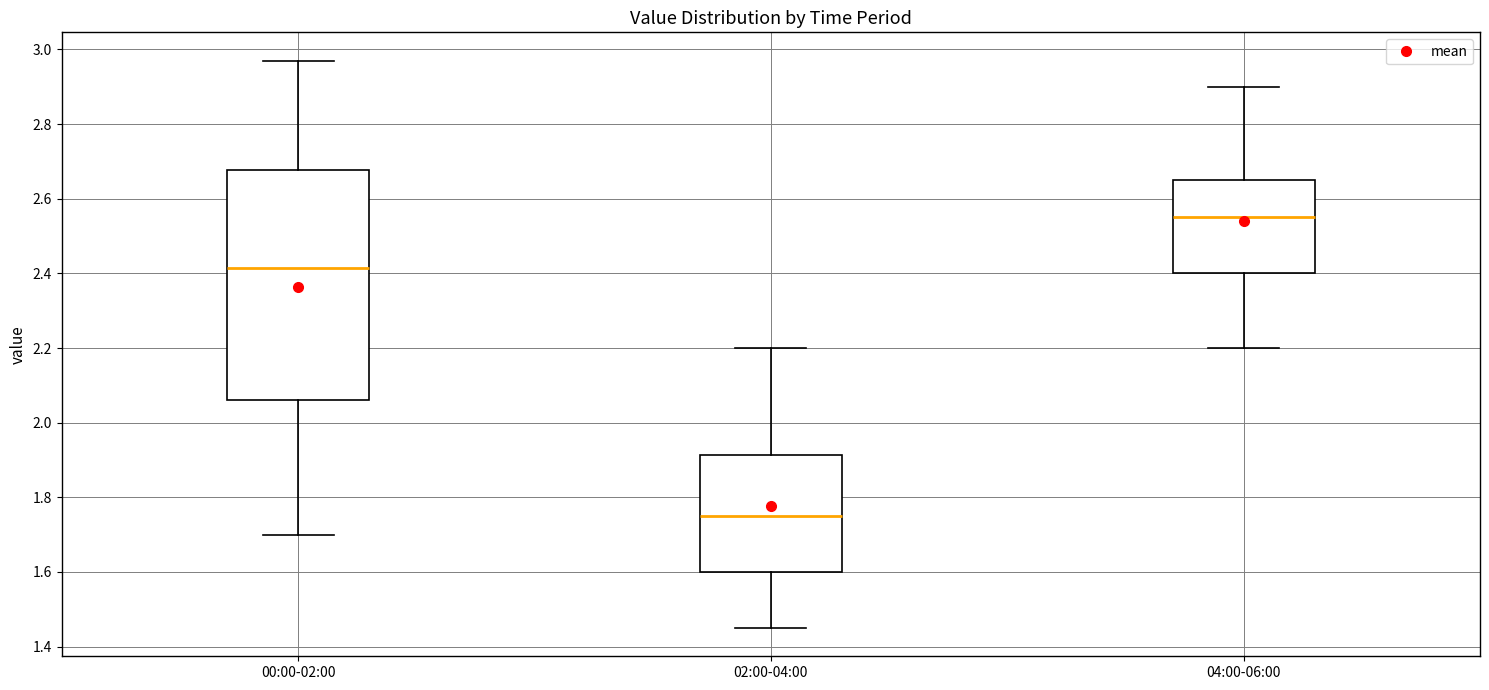

Reading left to right, transcribe this box plot: for each box, give where its median line is, the range the box spans, and where its two whiskers end, as read against the y-axis. The values are not printed on the chart, so give them approximately, as read against the axis.

00:00-02:00: median 2.42, box 2.06 to 2.68, whiskers 1.70 to 2.98
02:00-04:00: median 1.76, box 1.60 to 1.92, whiskers 1.46 to 2.20
04:00-06:00: median 2.56, box 2.40 to 2.66, whiskers 2.20 to 2.90